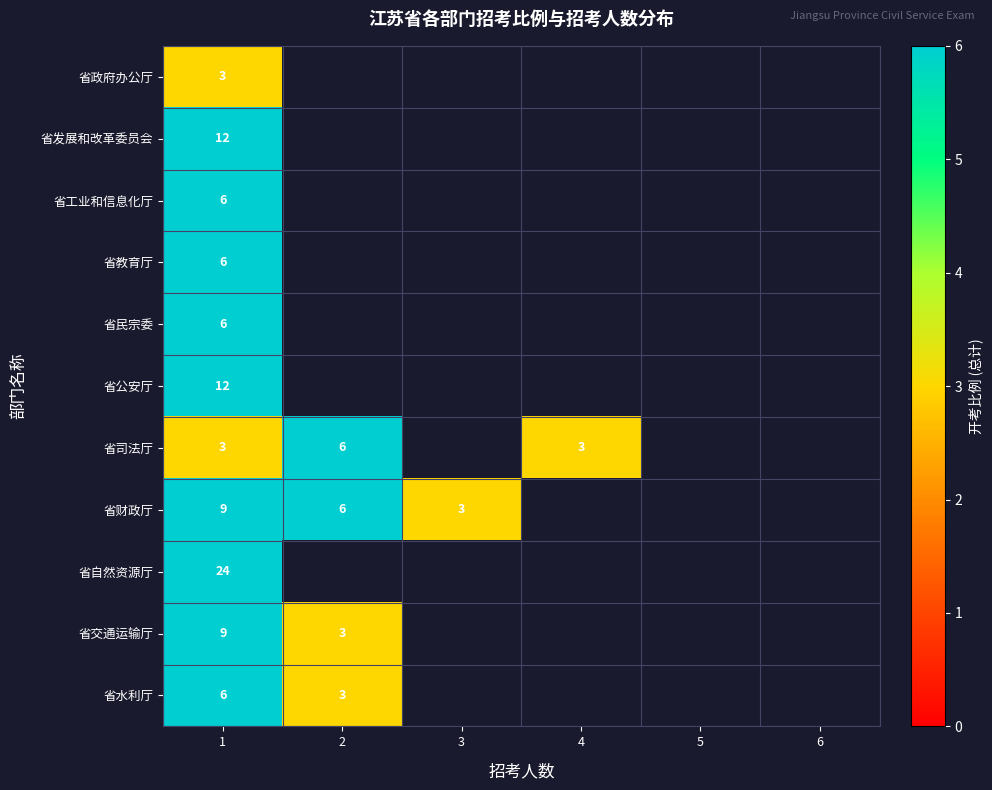

At how many categories does at least one series exceed 11?

1